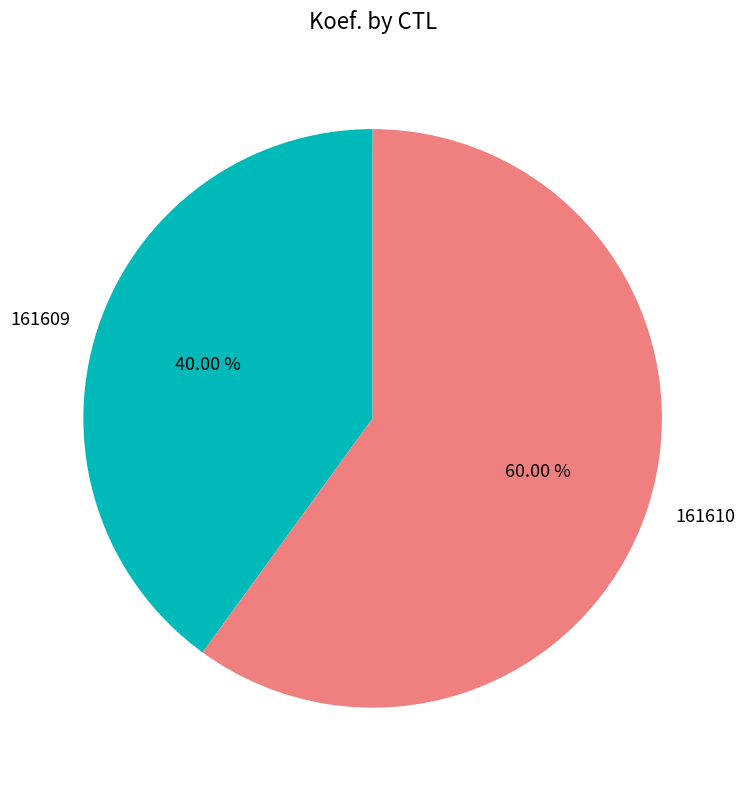

How many slices are in this pie chart?

2